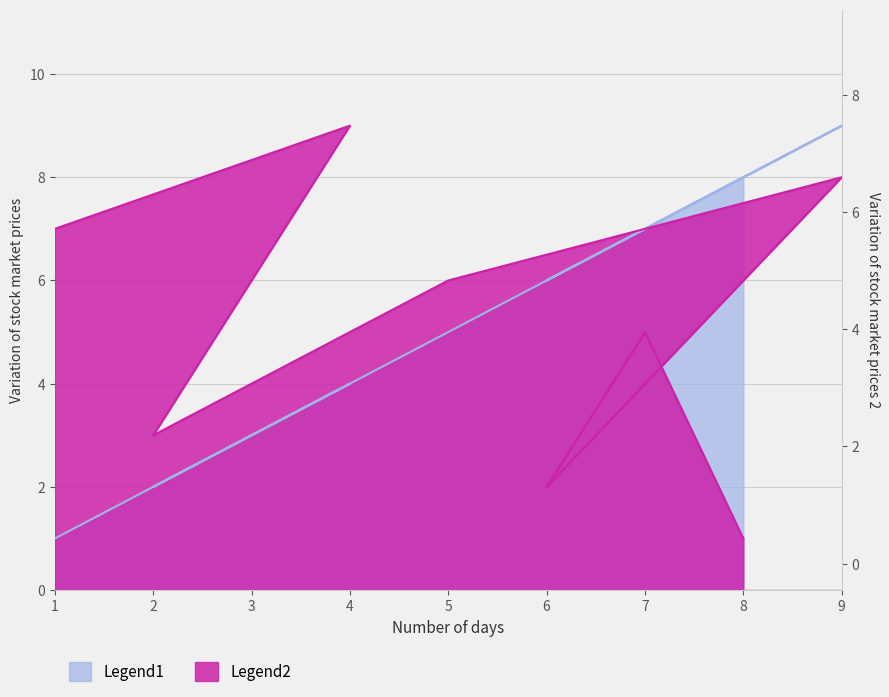

At which label does Legend1 first exceed 5?

9